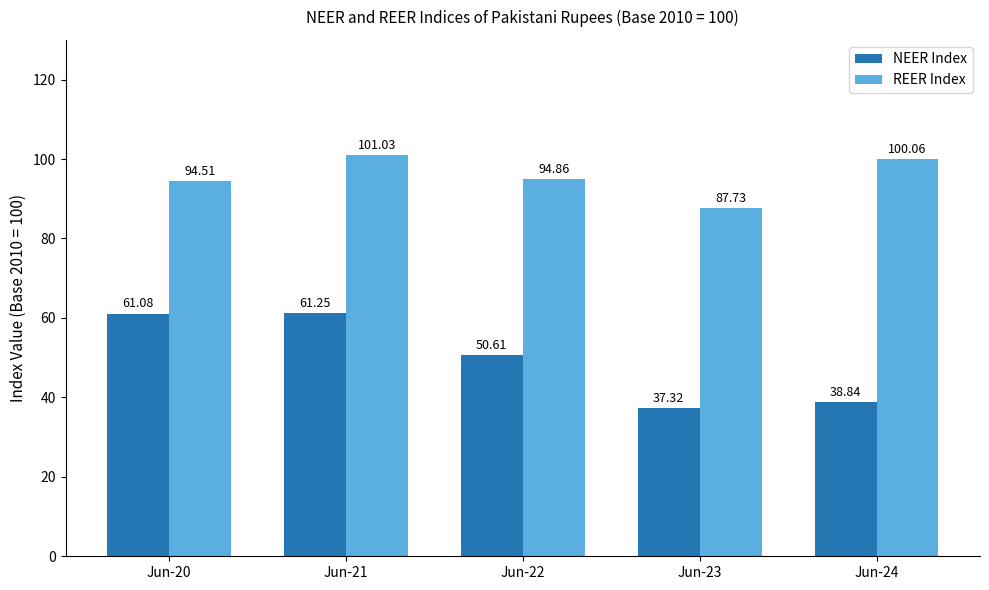

At how many categories does at least one series exceed 49?

5